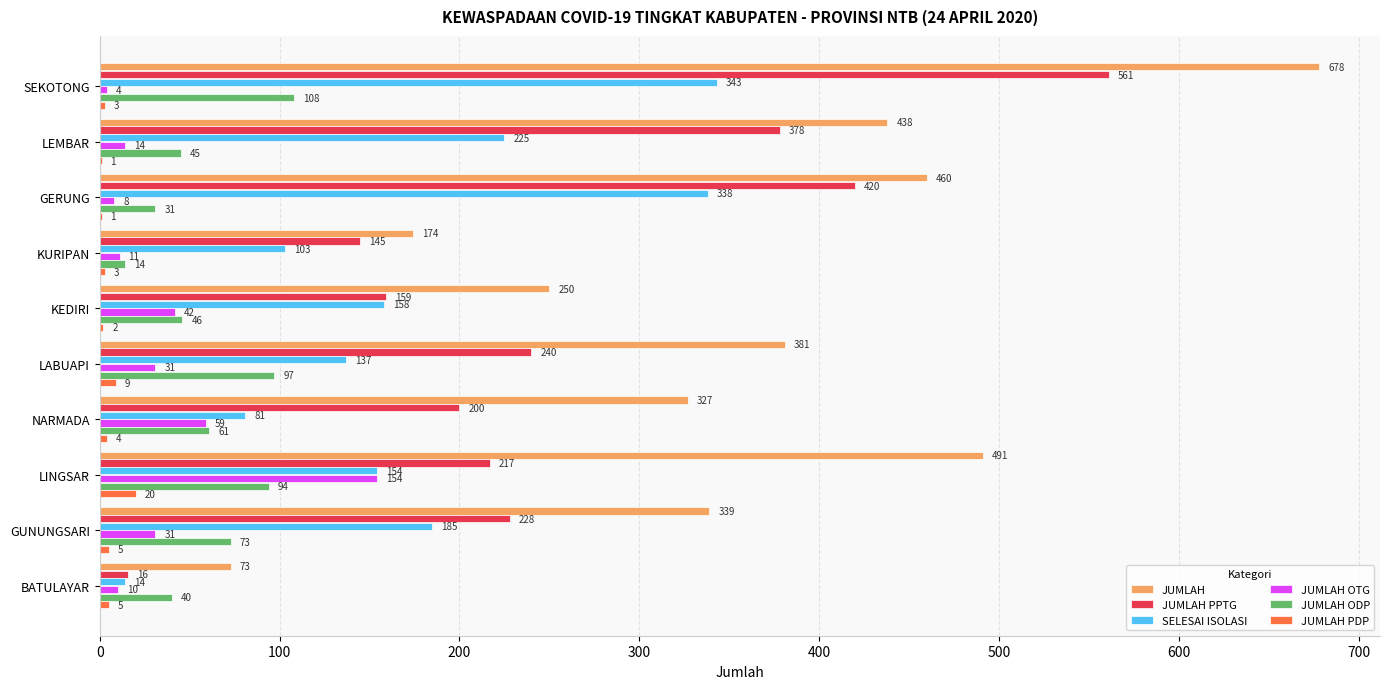

The value of JUMLAH ODP at KURIPAN is 14. True or false?

True